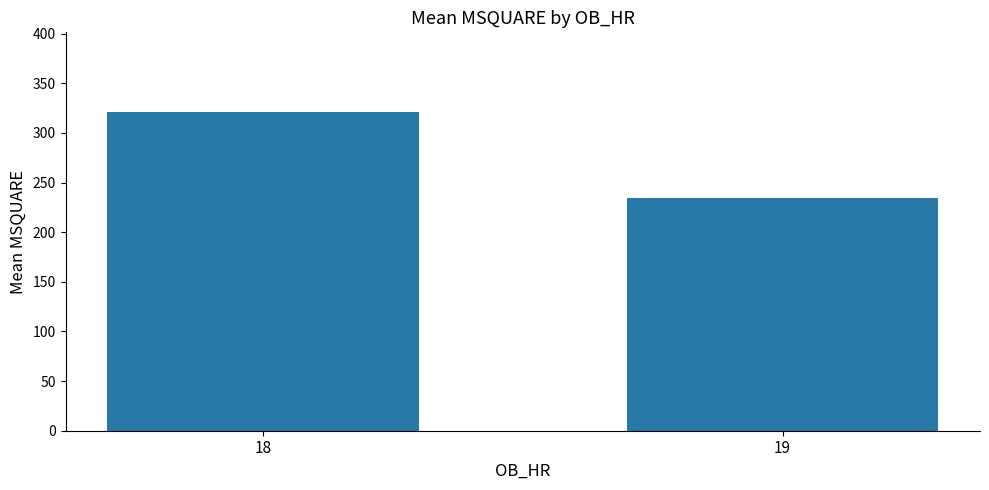

The chart shows a value of 234.7 at 19. True or false?

True